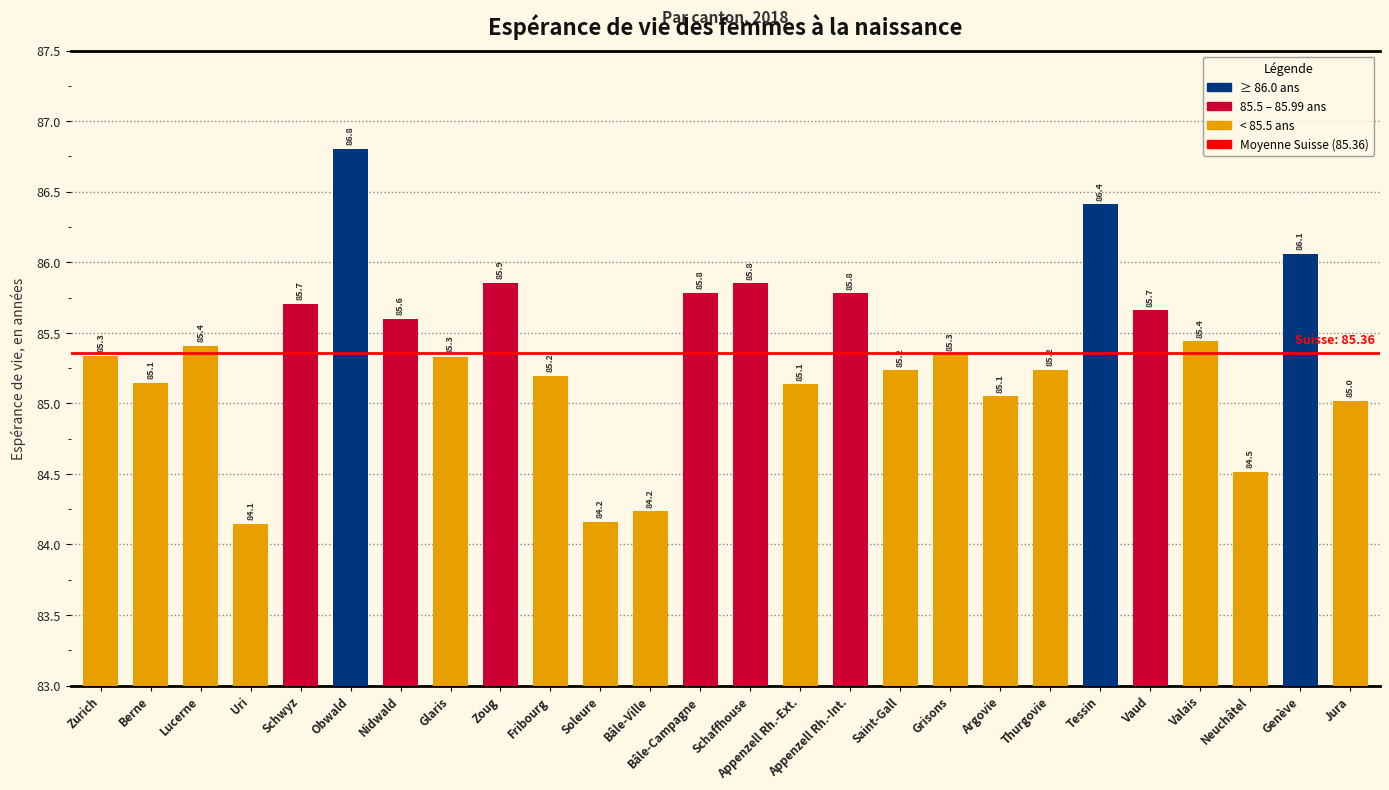

Reading right to left, list all the values displayed in this chart.

85.0	86.1	84.5	85.4	85.7	86.4	85.2	85.1	85.3	85.2	85.8	85.1	85.8	85.8	84.2	84.2	85.2	85.9	85.3	85.6	86.8	85.7	84.1	85.4	85.1	85.3